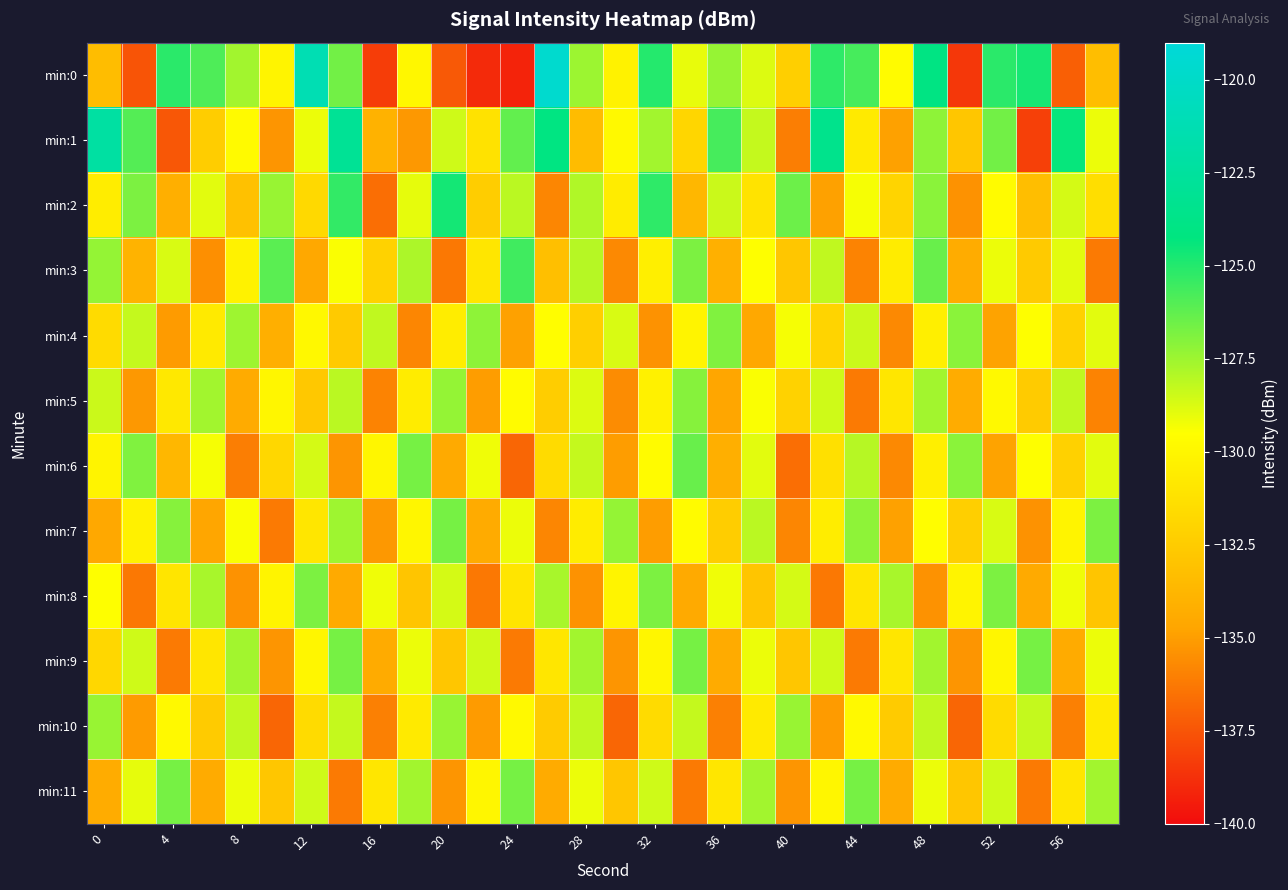

Count the number of categories in the chart.

30